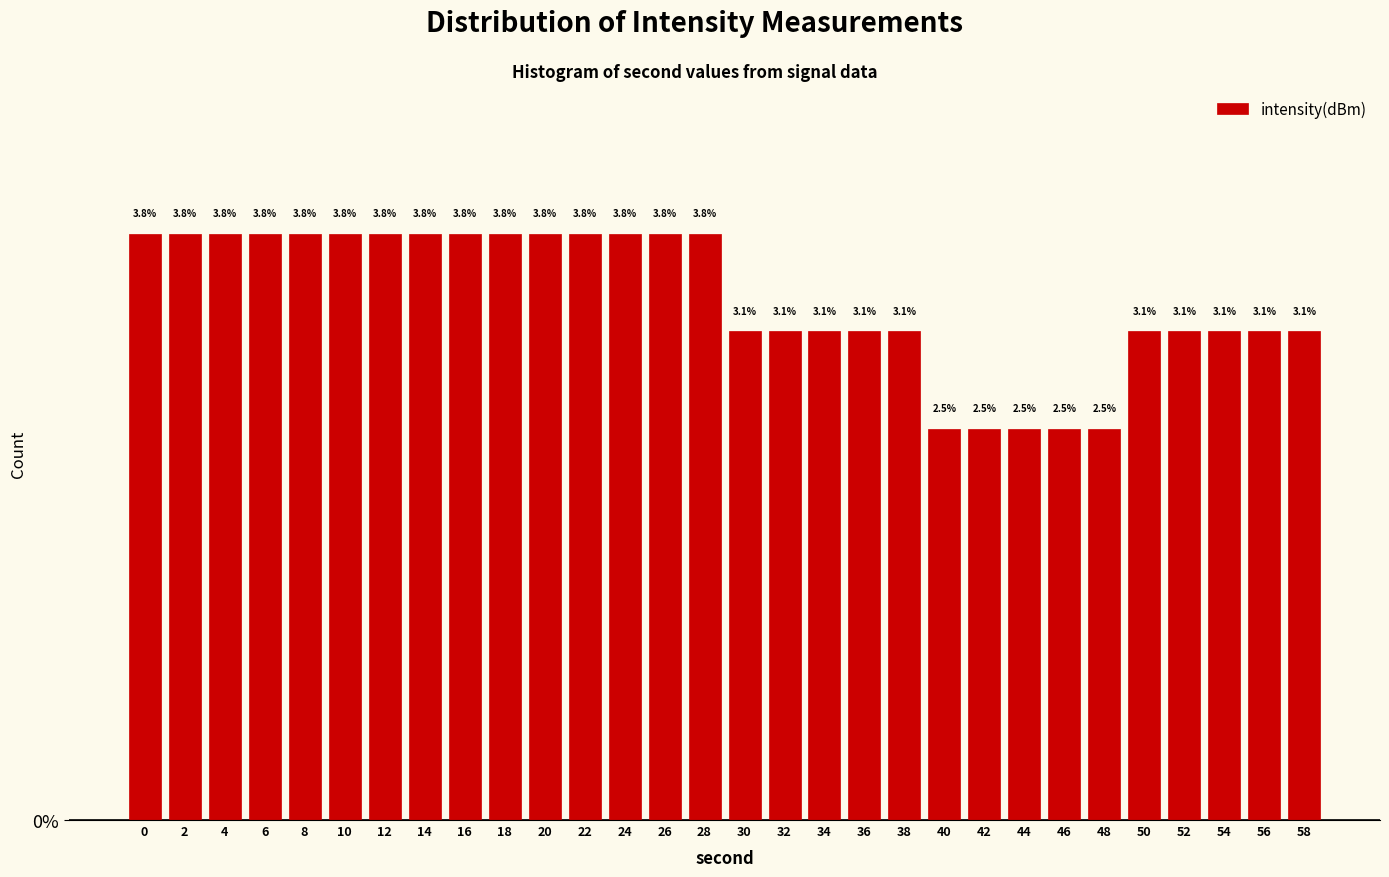

Reading left to right, what are all the values shown in this chart?

0=3.8	2=3.8	4=3.8	6=3.8	8=3.8	10=3.8	12=3.8	14=3.8	16=3.8	18=3.8	20=3.8	22=3.8	24=3.8	26=3.8	28=3.8	30=3.1	32=3.1	34=3.1	36=3.1	38=3.1	40=2.5	42=2.5	44=2.5	46=2.5	48=2.5	50=3.1	52=3.1	54=3.1	56=3.1	58=3.1